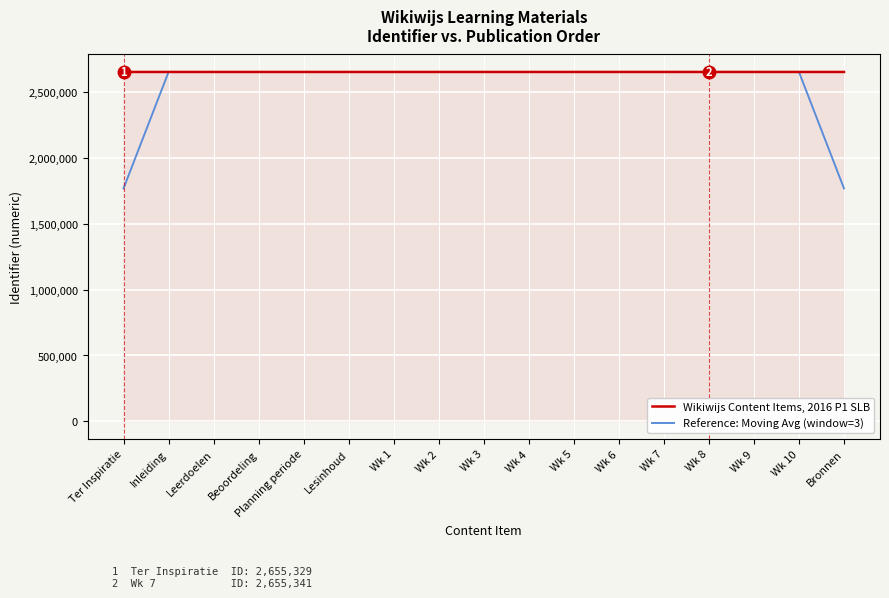

Rank the series by their maximum value, from lowest to highest.

Reference: Moving Avg (window=3), Wikiwijs Content Items, 2016 P1 SLB